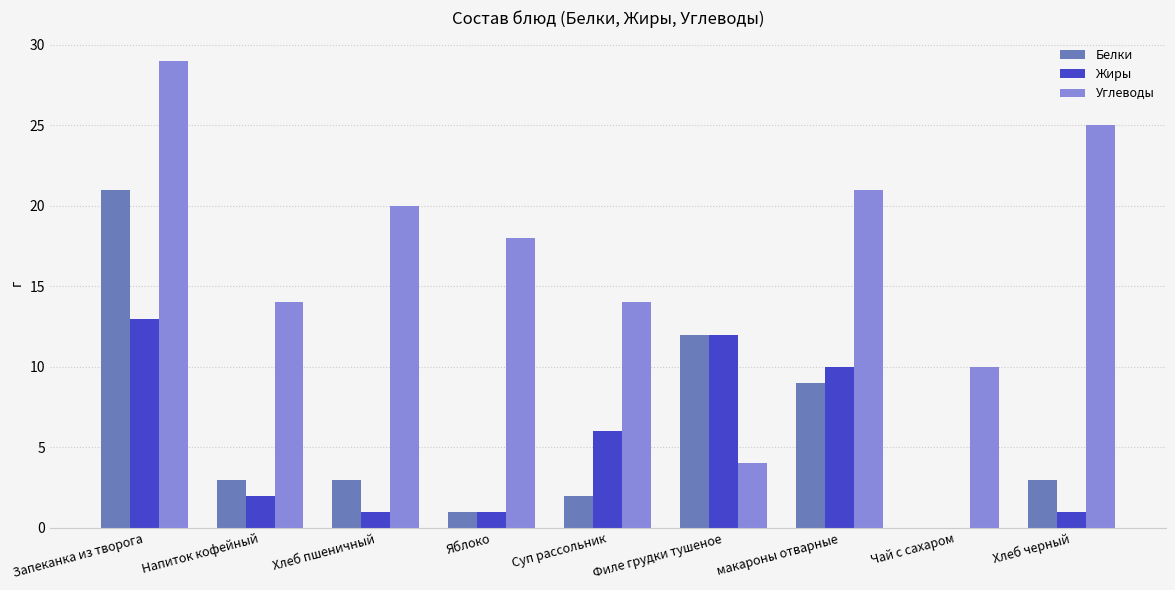

What is the average value of the Белки series?

6